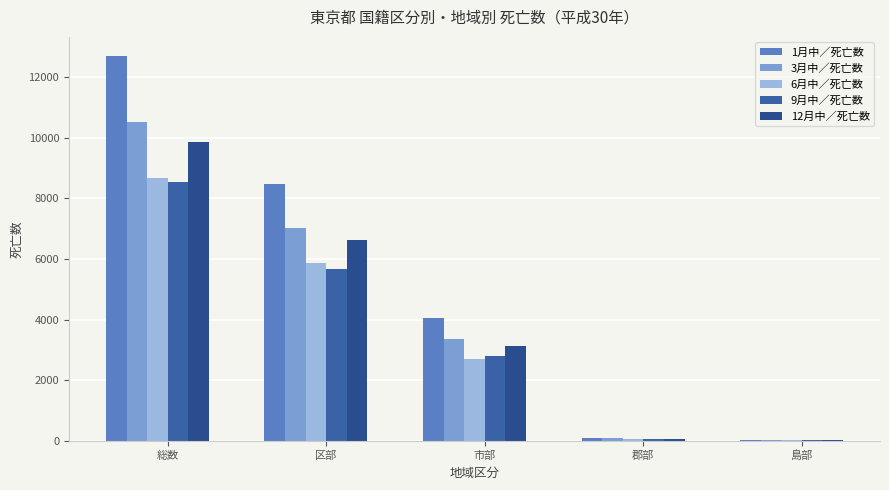

What is the label of the 2nd bar from the right?

郡部